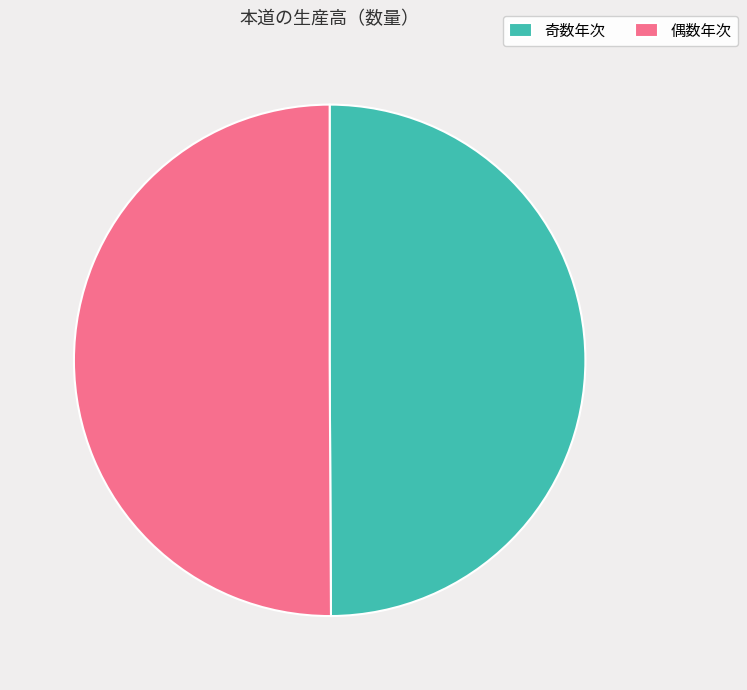

Is the sum of 奇数年次 and 偶数年次 greater than half?

Yes